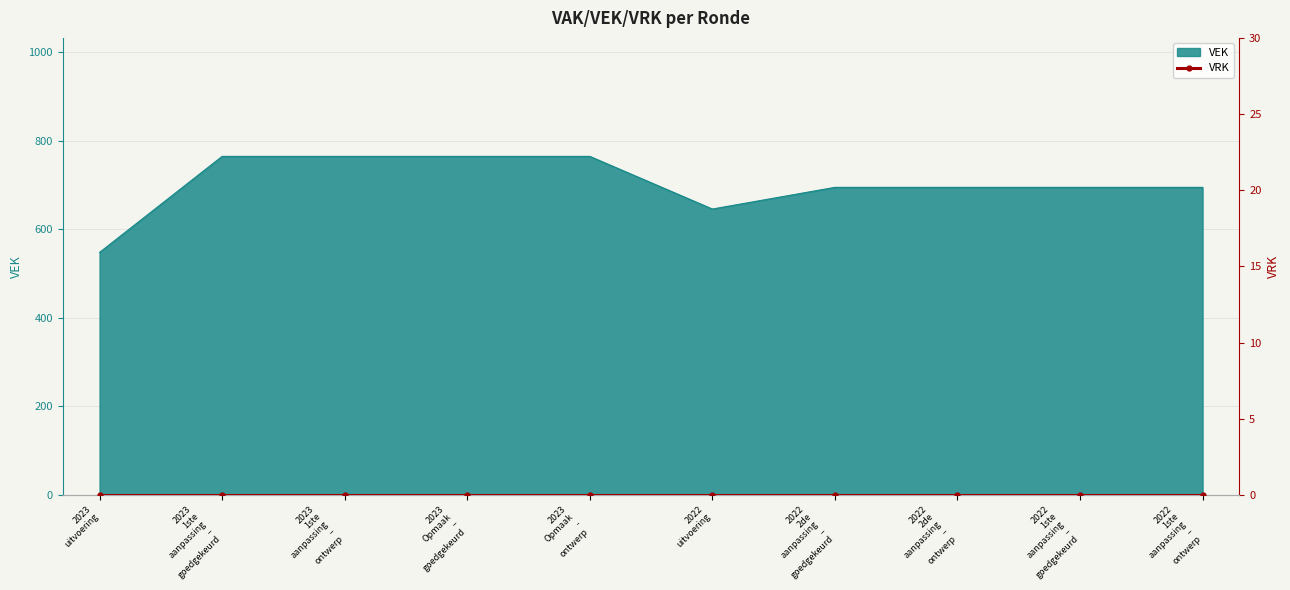

How many interior local valleys (lower than both neighbors) does the data have?

1